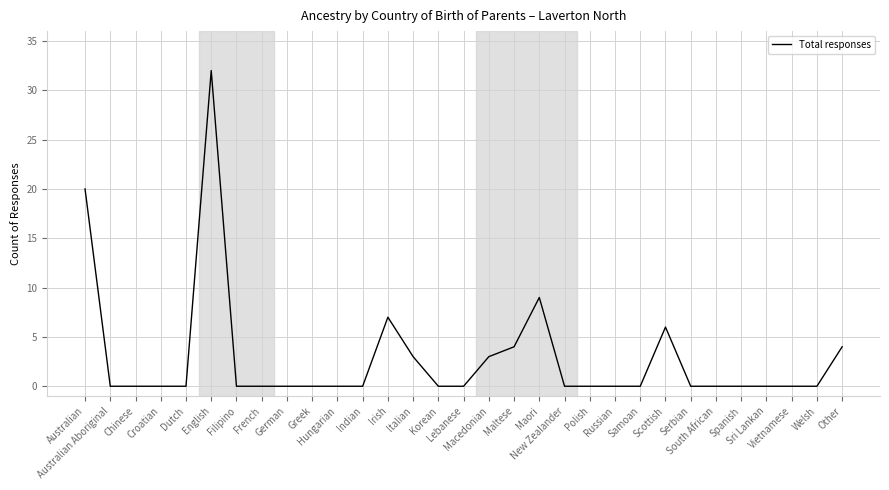

What is the difference between the maximum and minimum values?

32